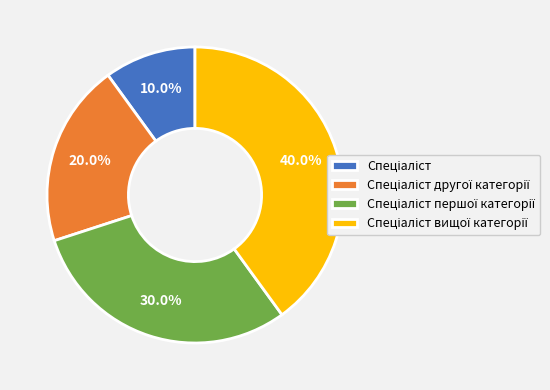

Count the number of slices in the pie.

4